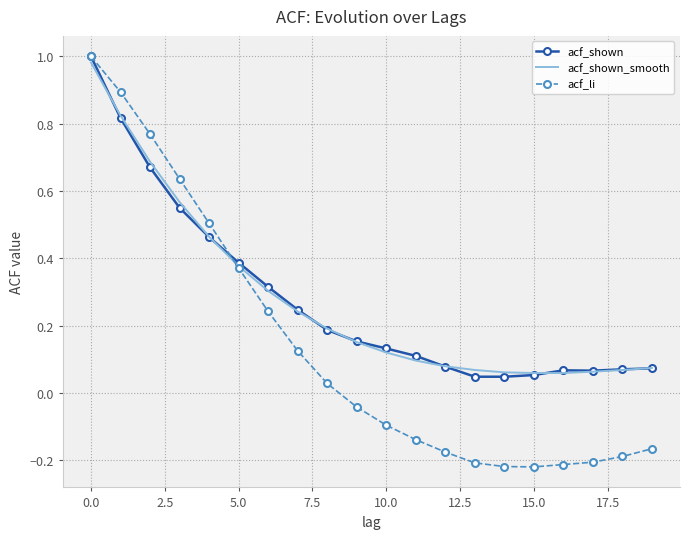

Which series has the largest range (max minus min)?

acf_li